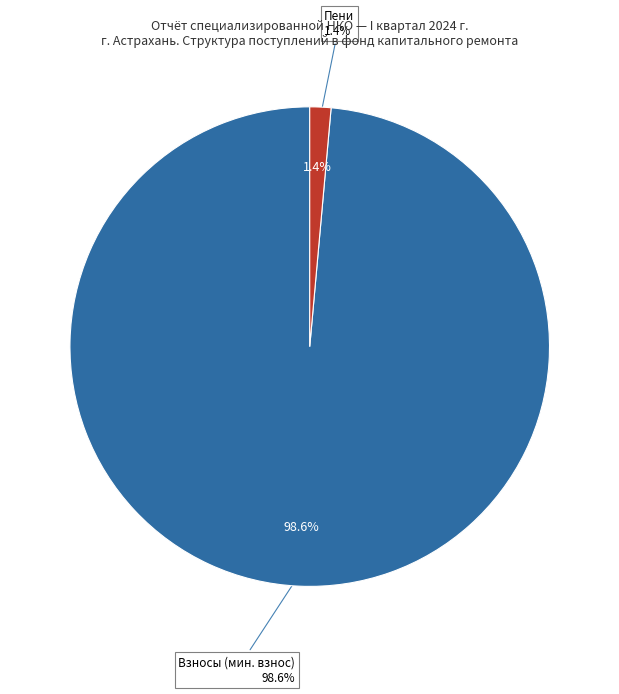

Is сверх минимального размера взноса the majority of the pie?

No